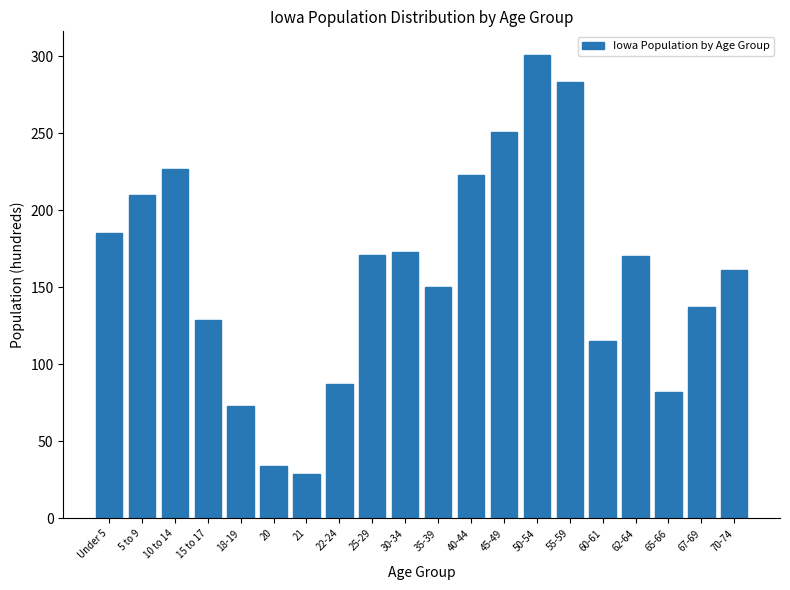

What value does the data have at 5 to 9, to the nearest 5?

210